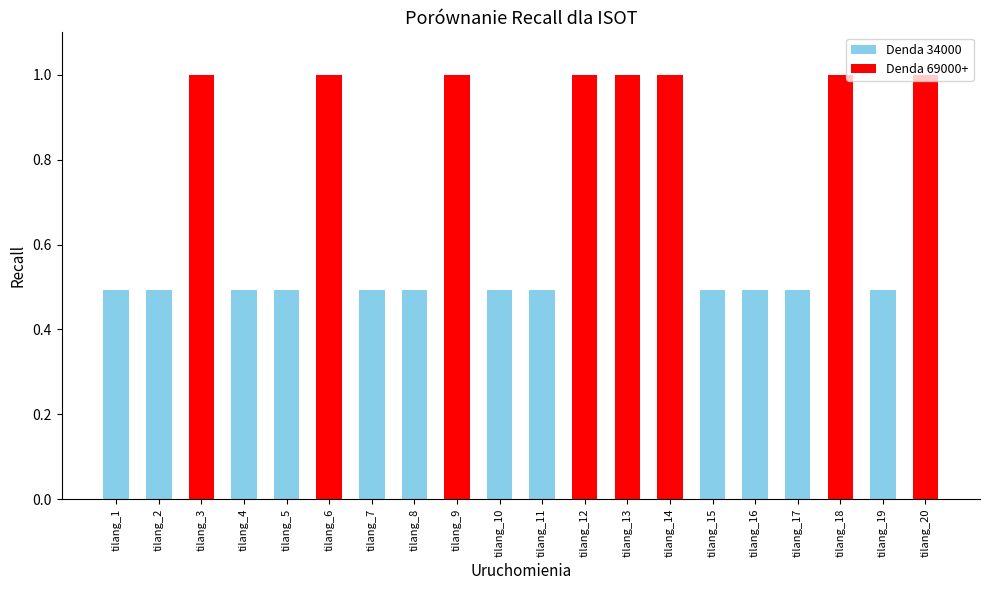

The chart shows a value of 0.9 at tilang_16. True or false?

False